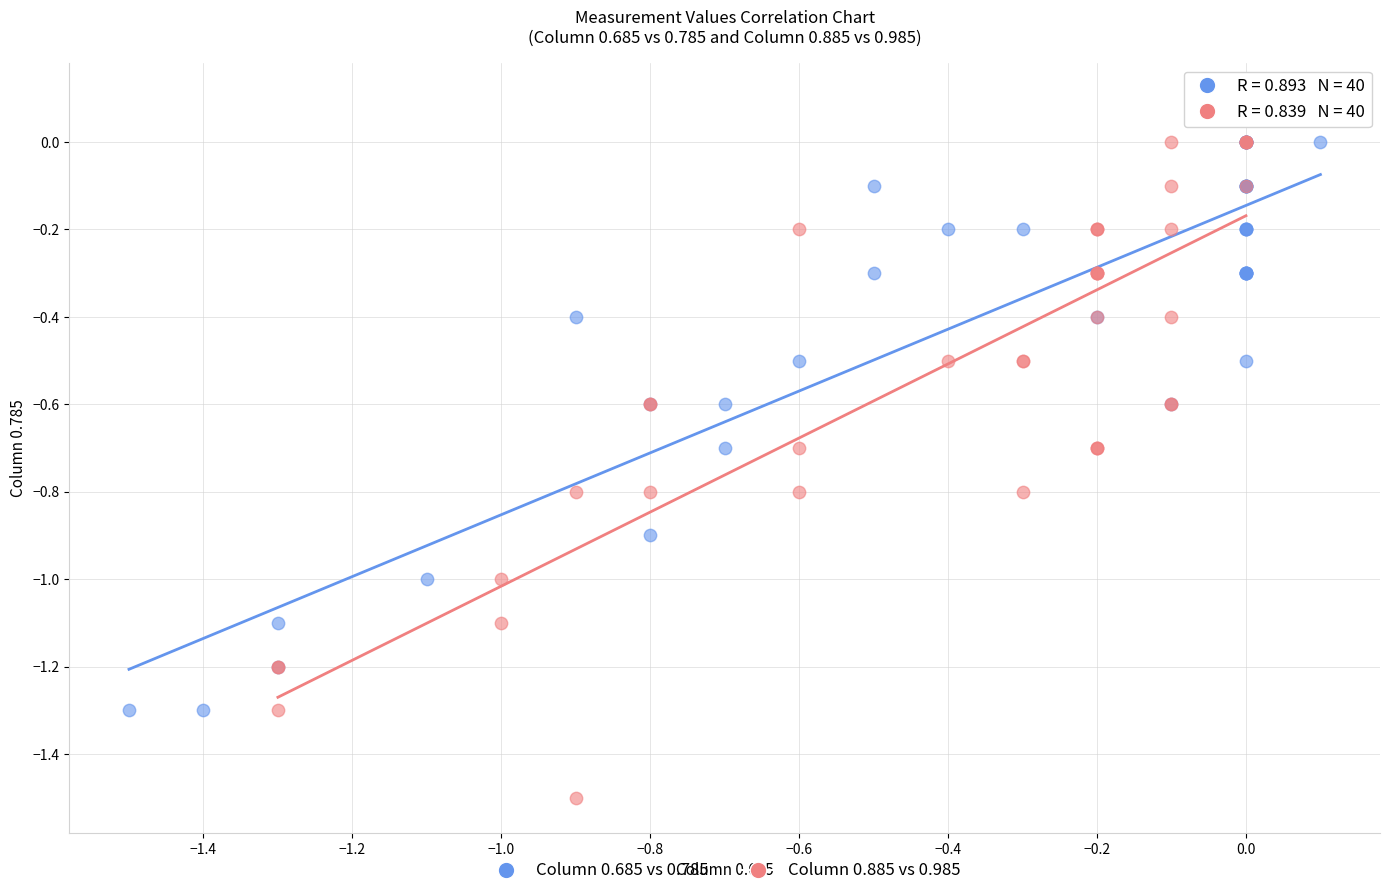

Which series contains the lowest Y value?

Column 0.885 vs 0.985